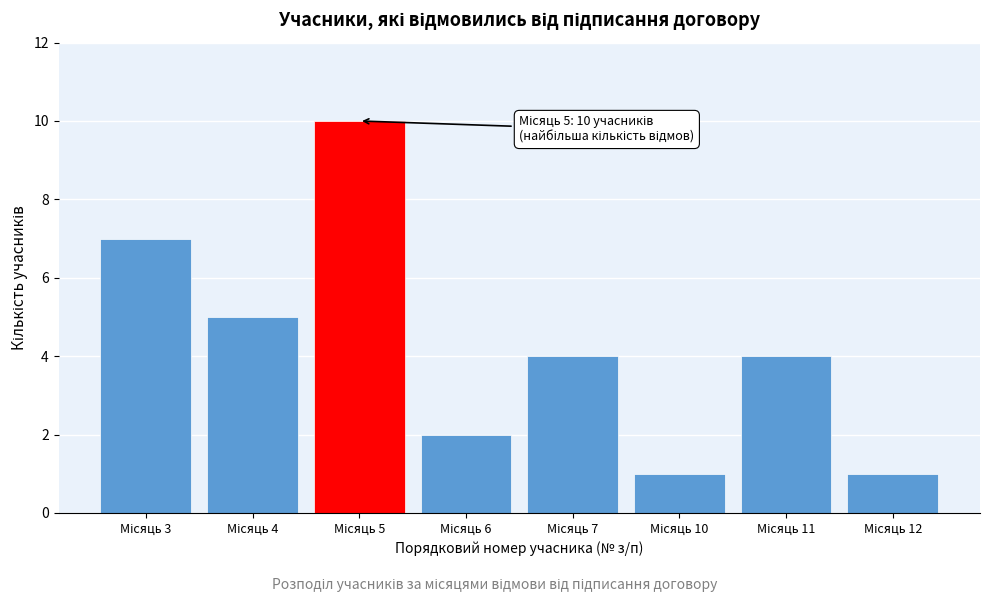

Reading left to right, what are all the values shown in this chart?

7	5	10	2	4	1	4	1